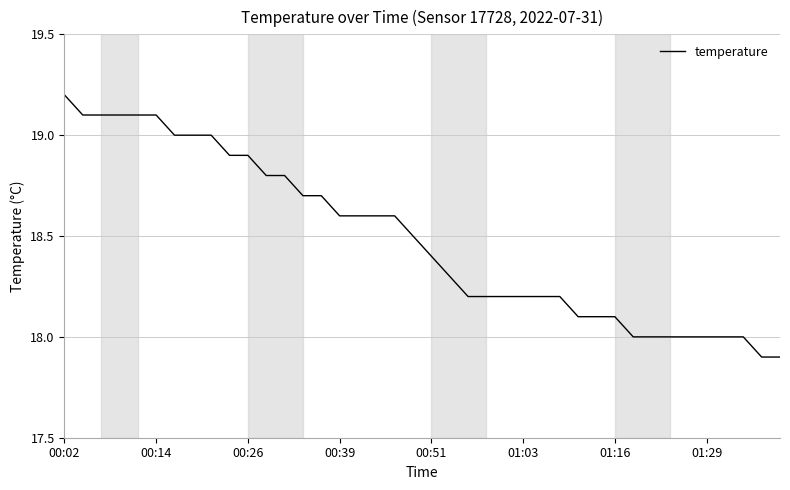

How many distinct data groups are displayed?

1